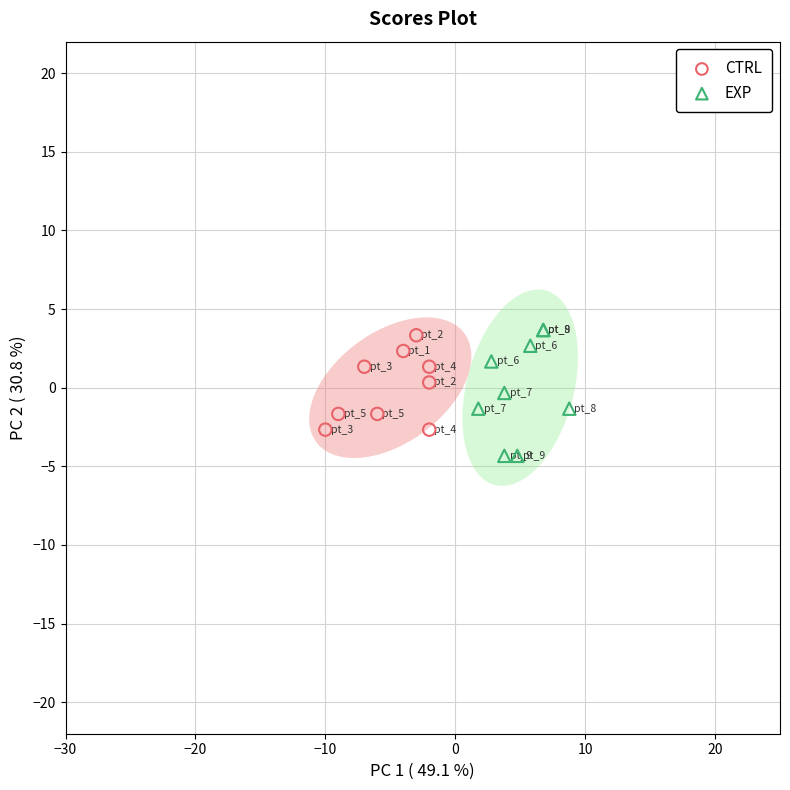

Which series has the widest spread of Y values?

EXP